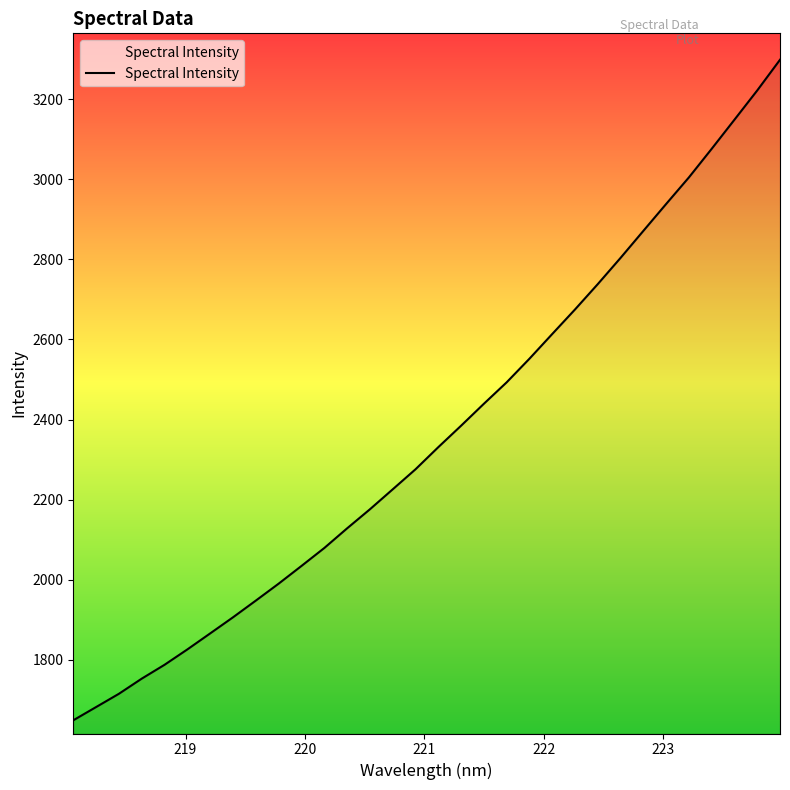

What is the smallest value displayed?

1649.0